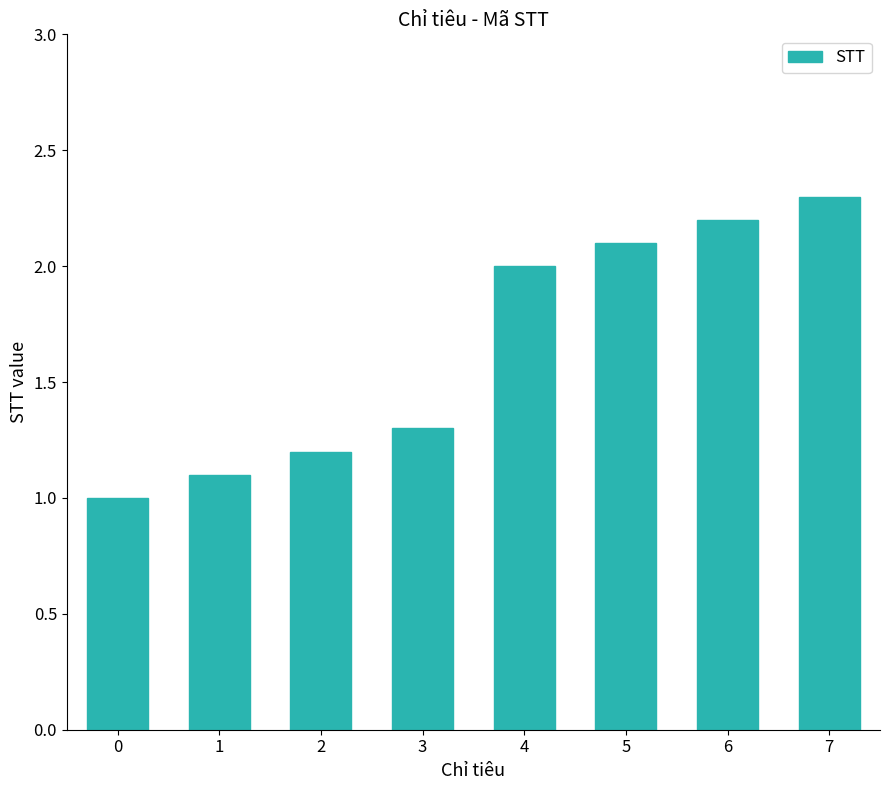

What is the difference between the maximum and minimum values?

1.3